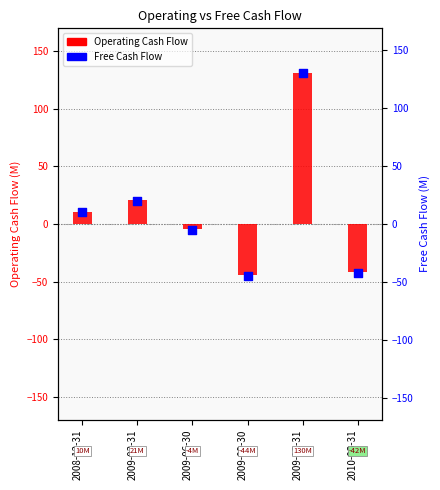

Is the value of Free Cash Flow at 2009-06-30 greater than the value of Operating Cash Flow at 2009-03-31?

No